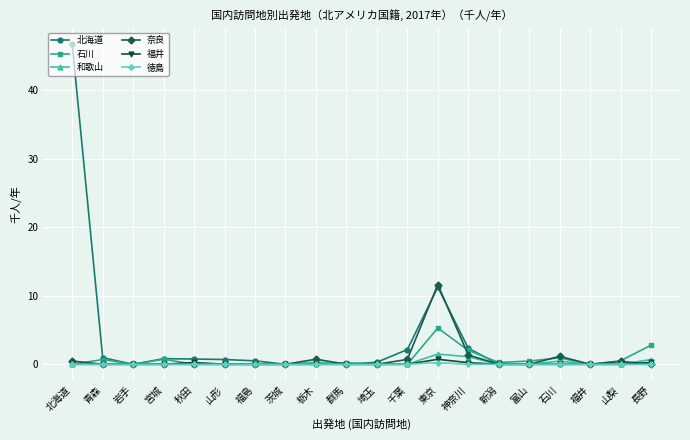

Which series has the largest range (max minus min)?

北海道